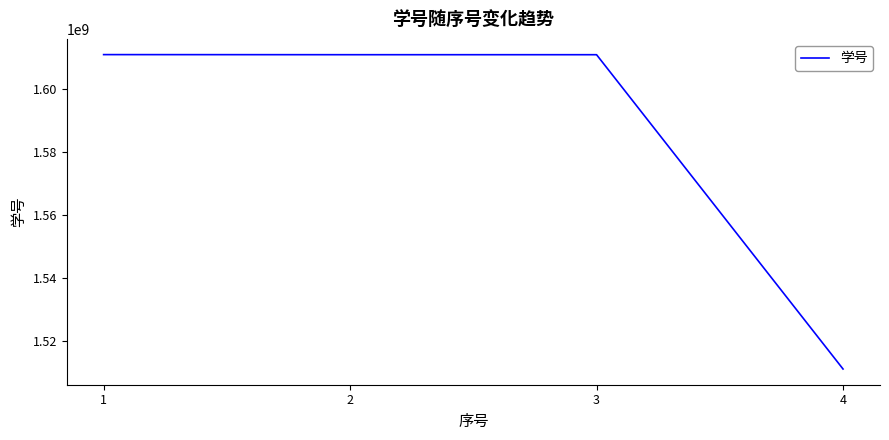

The chart shows a value of 2538633324 at 1. True or false?

False